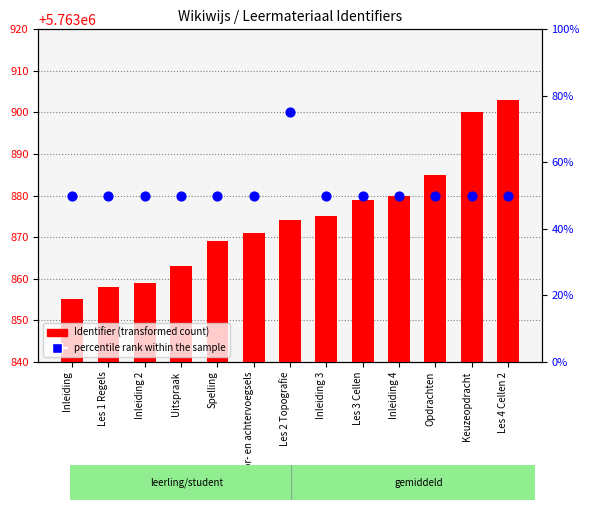

What is the total value across all series at Inleiding 4?

5763930